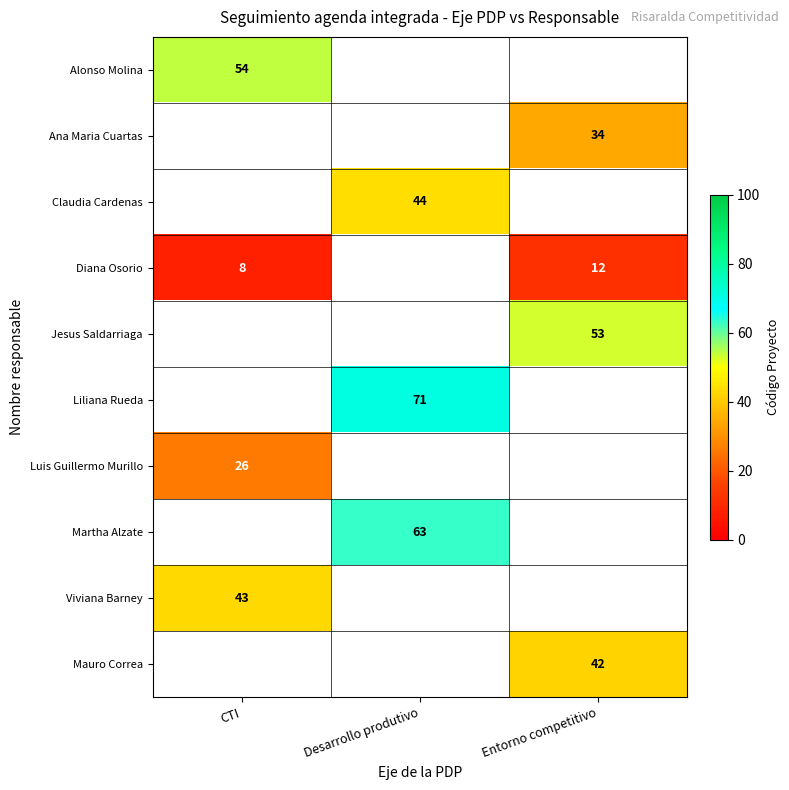

Is the value of Liliana Rueda at Desarrollo produtivo greater than the value of Jesus Saldarriaga at Entorno competitivo?

Yes